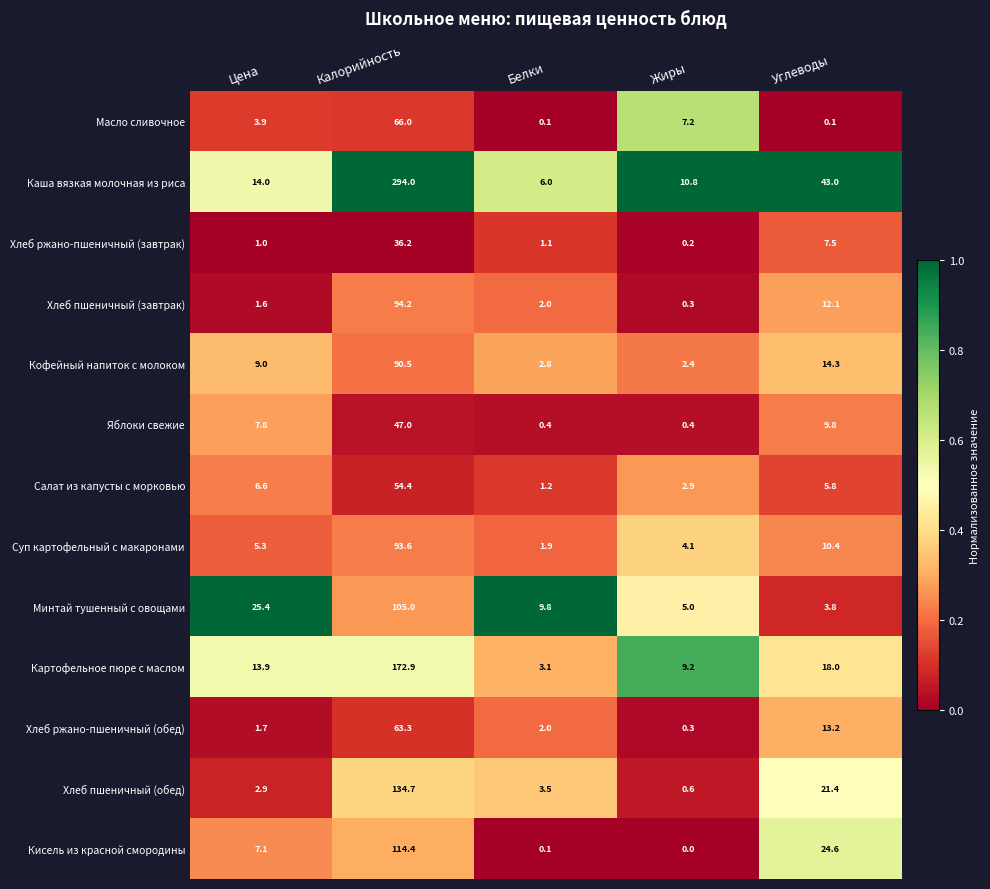

The Суп картофельный с макаронами series shows 2.5 at Углеводы. True or false?

False